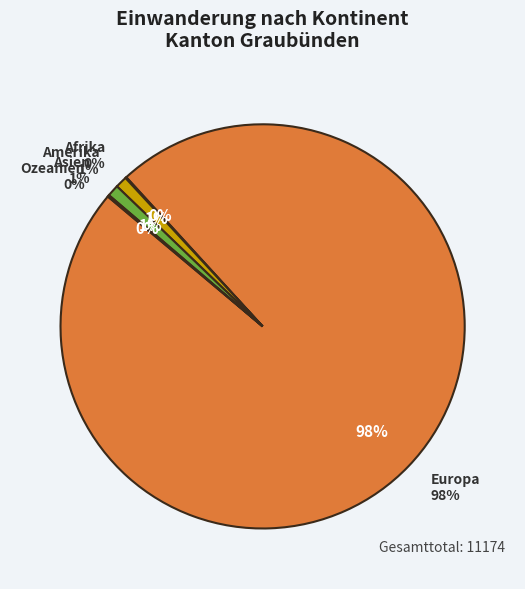

What is the ratio of the value at Ozeanien to the value at Asien?

0.1